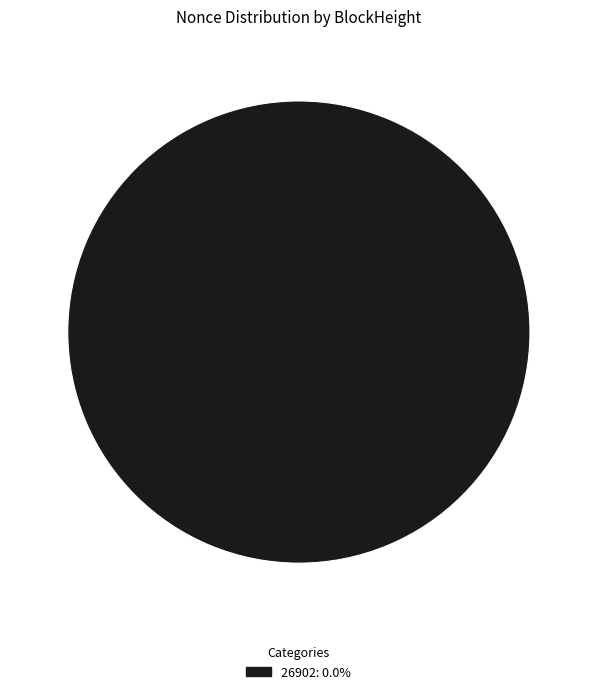

Is there any slice that represents more than half of the pie?

Yes